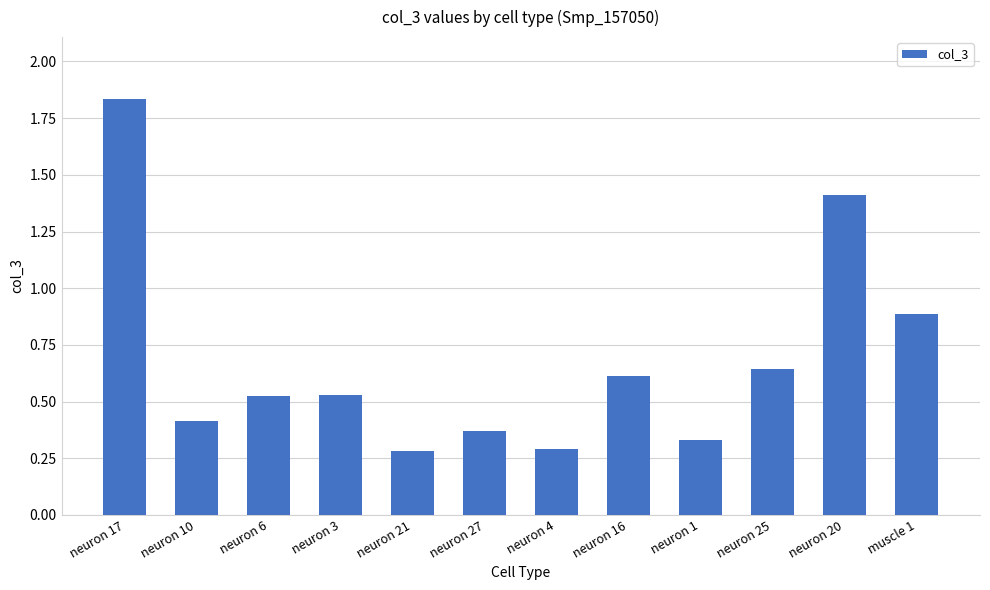

True or false: the data shows 0.4 at neuron 10.

True